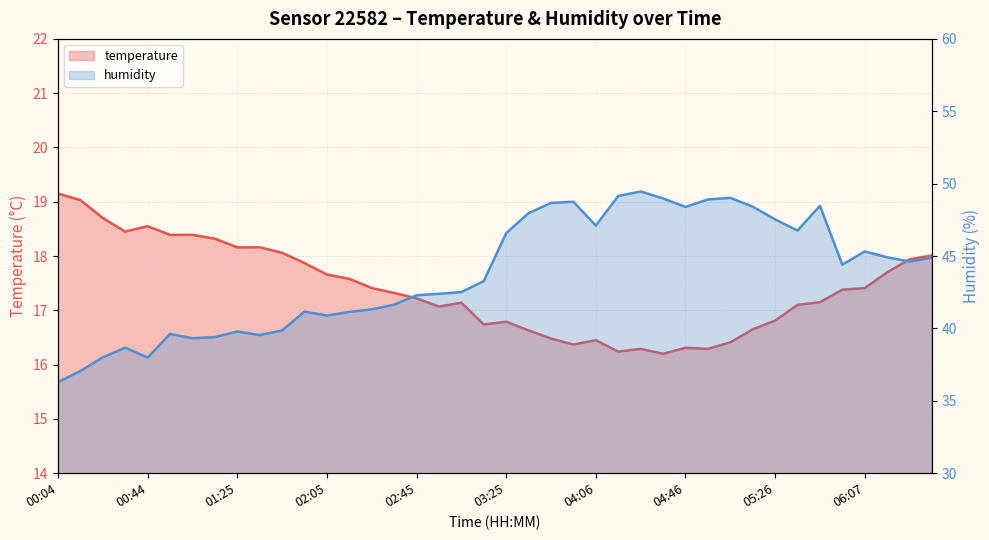

What are all the series names shown in the legend?

temperature, humidity